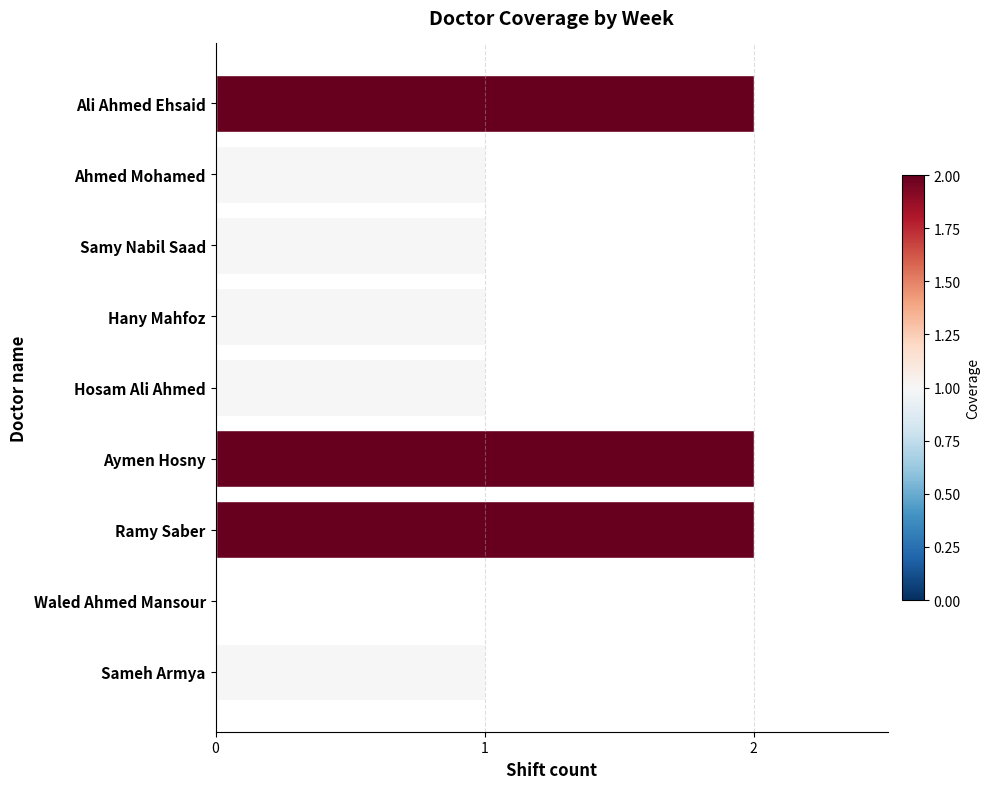

True or false: the data shows 0 at Waled Ahmed Mansour.

True